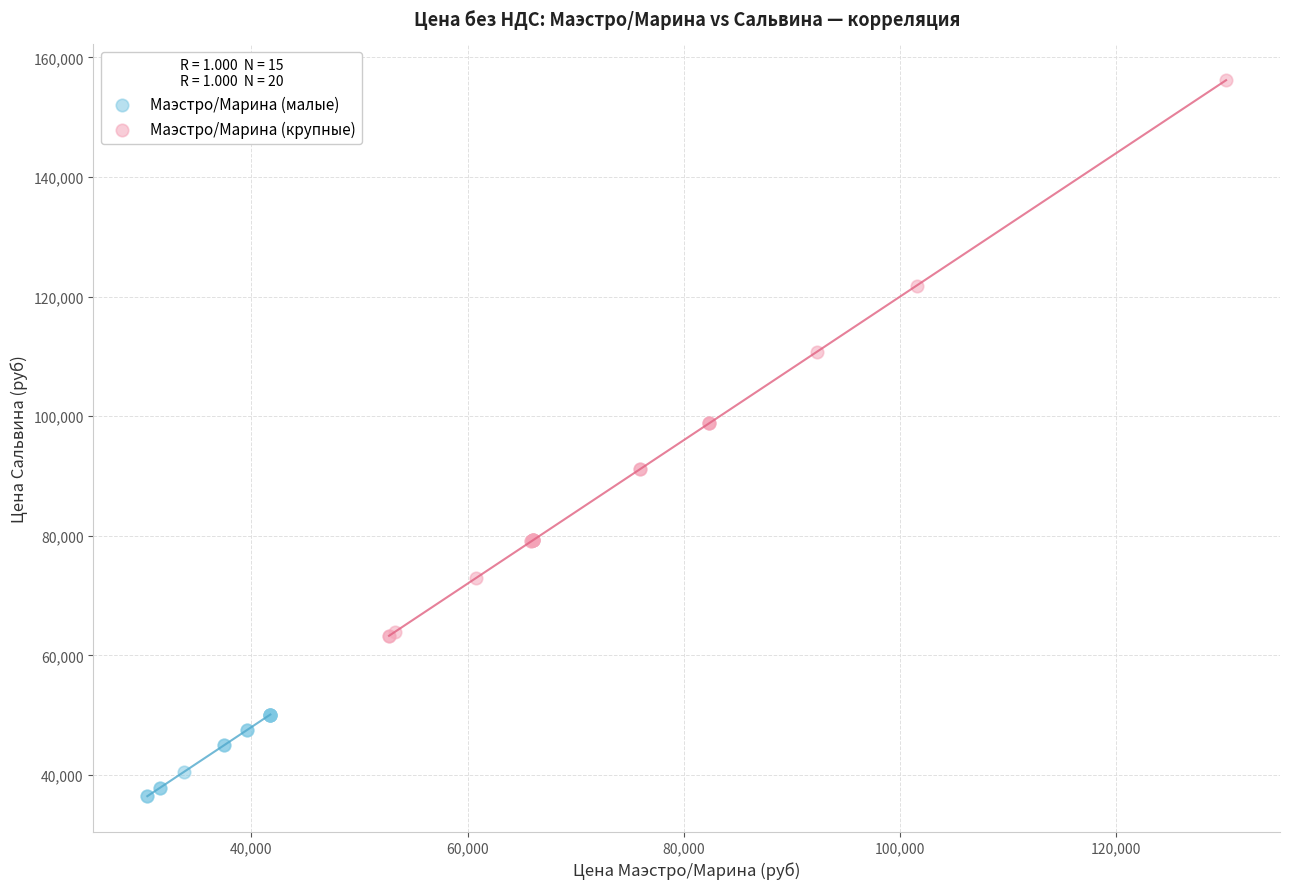

Which series reaches the maximum Y coordinate?

Маэстро/Марина (крупные)